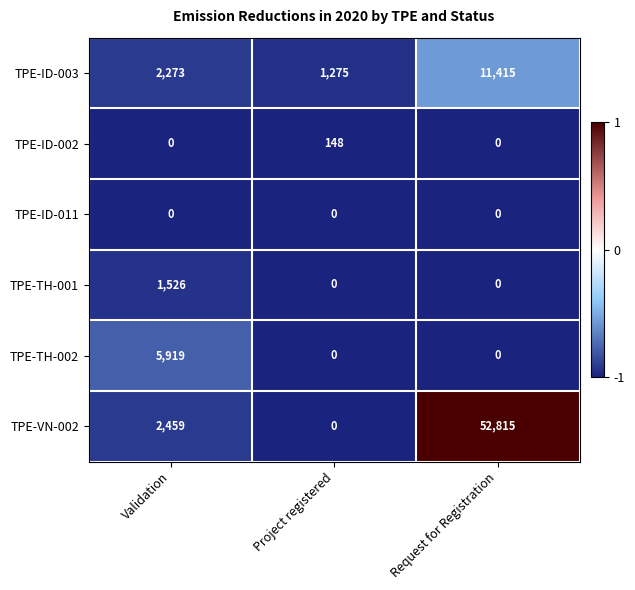

At which category does the chart reach its peak across all series?

Request for Registration